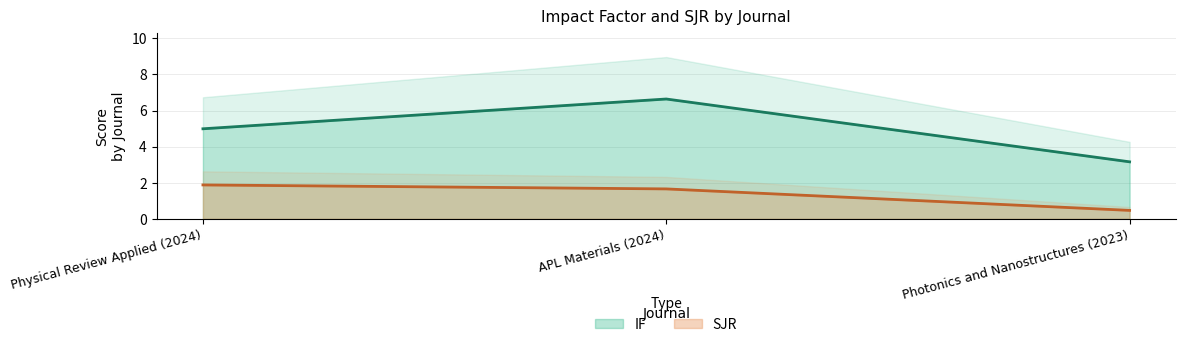

At which category is the sum across all series the highest?

APL Materials (2024)